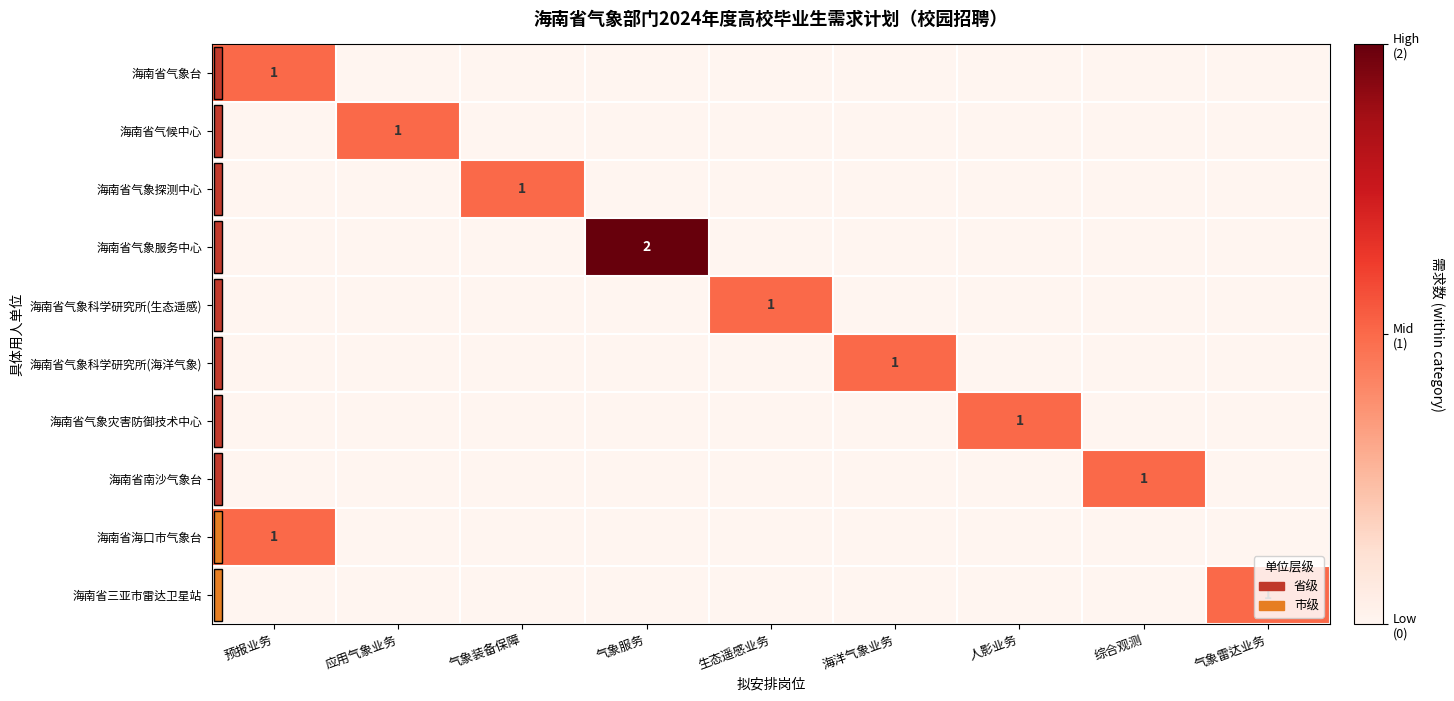

At 预报业务, list the series in order from largest to smallest.

海南省气象台, 海南省海口市气象台, 海南省气候中心, 海南省气象探测中心, 海南省气象服务中心, 海南省气象科学研究所(生态遥感), 海南省气象科学研究所(海洋气象), 海南省气象灾害防御技术中心, 海南省南沙气象台, 海南省三亚市雷达卫星站